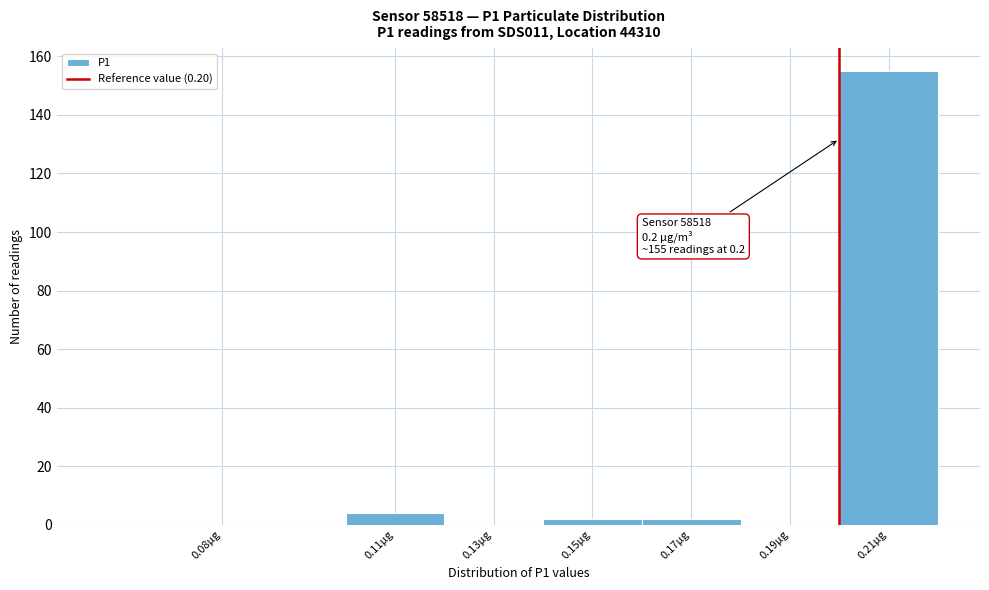

Reading left to right, what are all the values shown in this chart?

0.08µg=0	0.11µg=4	0.13µg=0	0.15µg=2	0.17µg=2	0.19µg=0	0.21µg=155